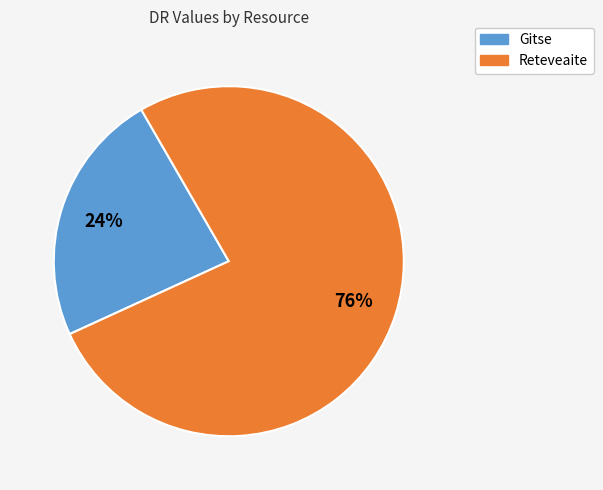

Between Reteveaite and Gitse, which is larger?

Reteveaite